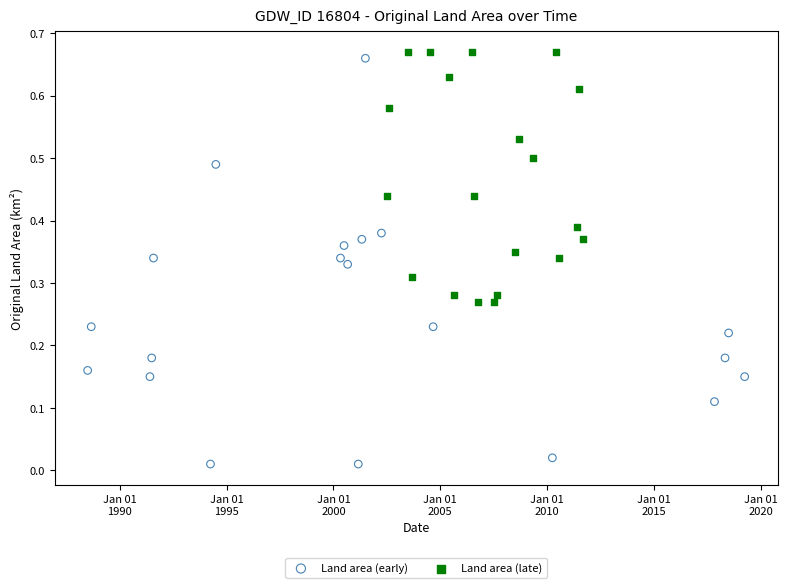

Which series reaches the minimum Y coordinate?

Land area (early)